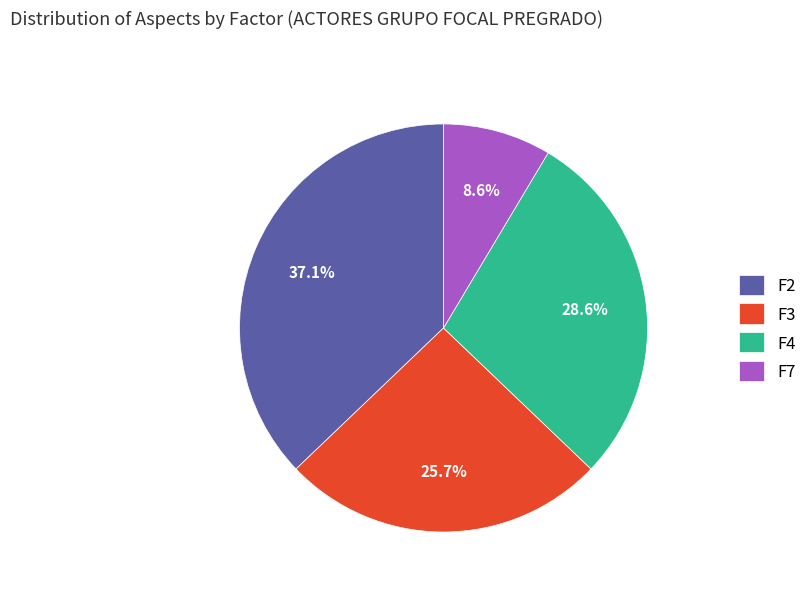

Is there any slice that represents more than half of the pie?

No